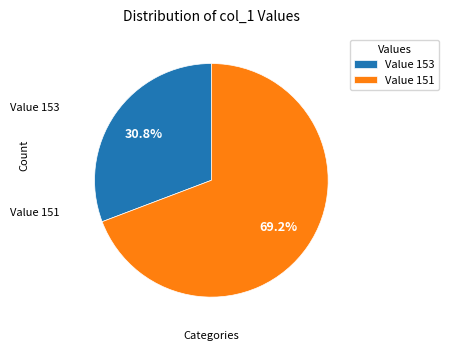

Which category accounts for the majority?

Value 151